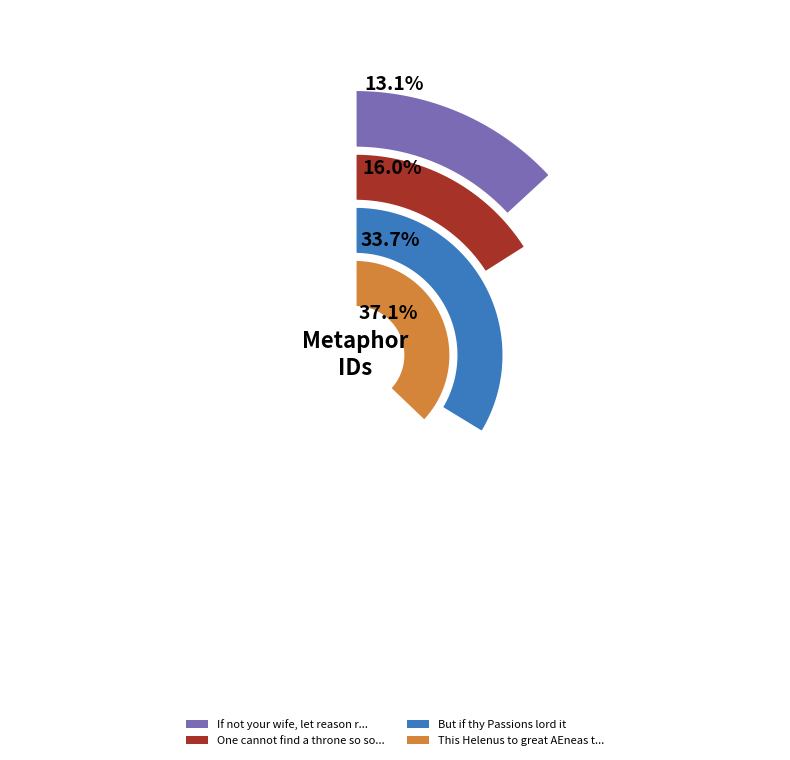

Do But if thy Passions lord it and This Helenus to great AEneas told together represent more than half of the pie?

Yes